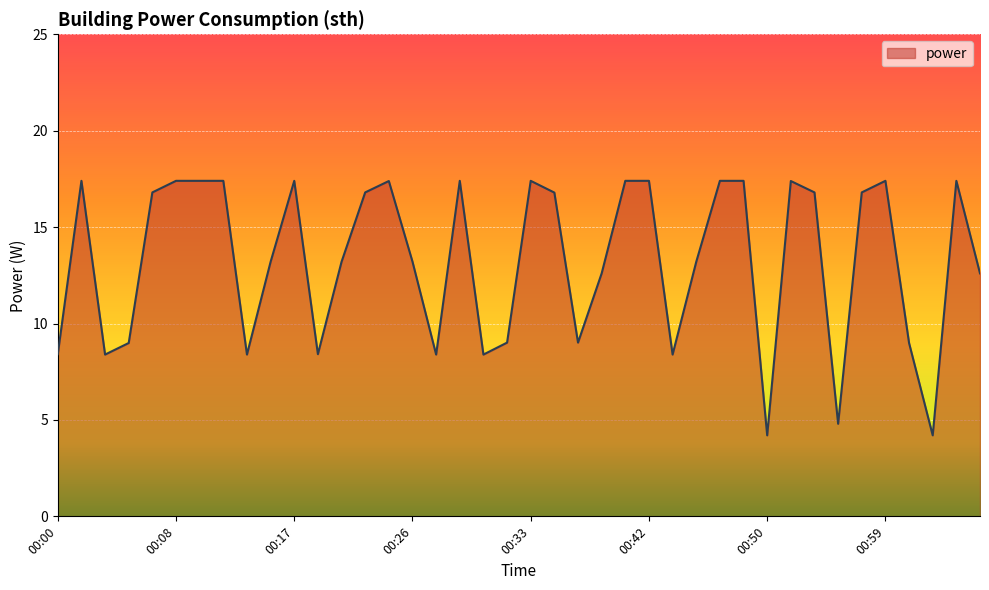

What is the greatest value displayed?

17.4